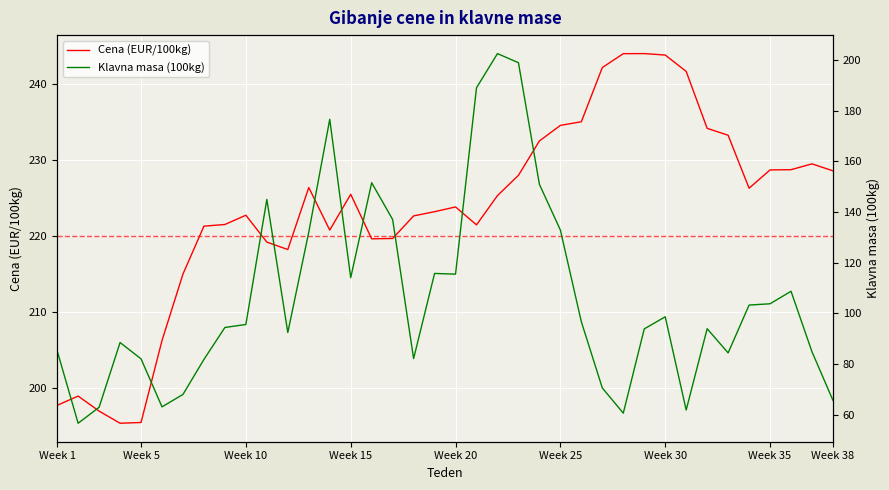

The value of Cena (EUR/100kg) at Week 30 is 243.8. True or false?

True